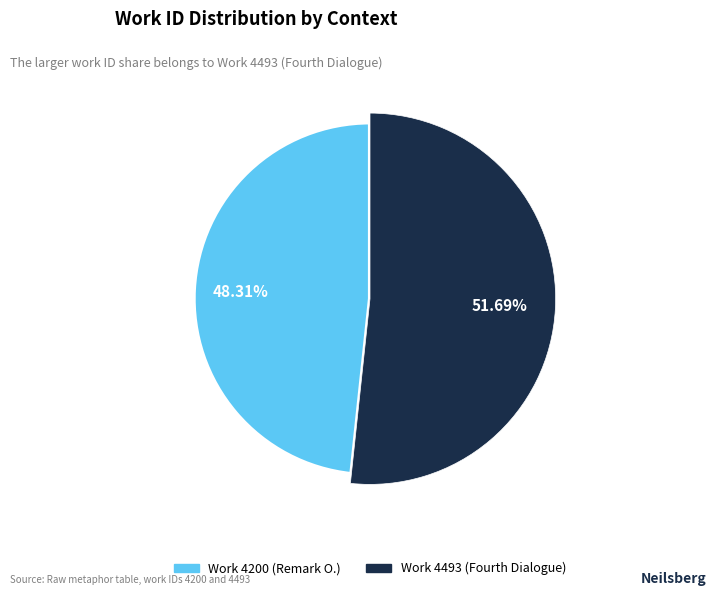

Rank the categories by value from highest to lowest.

Work 4493 (Fourth Dialogue), Work 4200 (Remark O.)